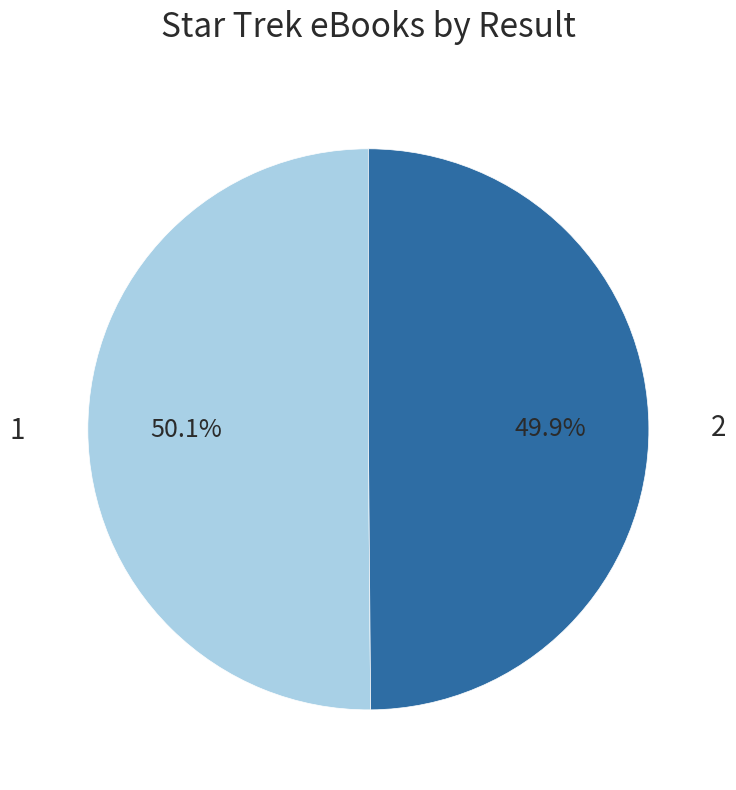

What is the ratio of the value at 2 to the value at 1?

1.0